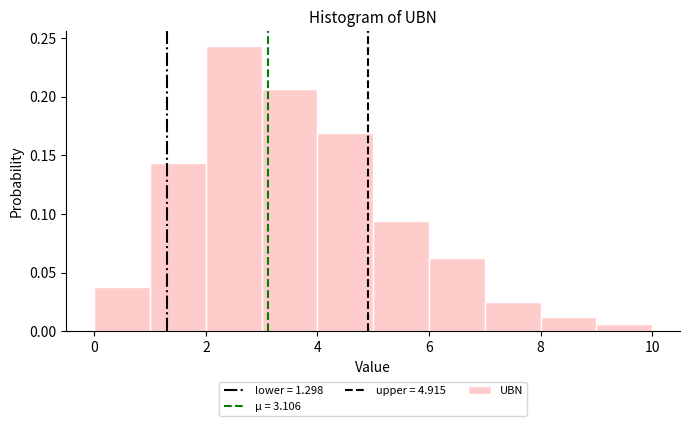

Reading left to right, transcribe this chart: for each bar, give the range it covers on the x-axis and its height. The values are not printed on the chart, so give them approximately, as read against the axis.

0 to 1: 0.040
1 to 2: 0.145
2 to 3: 0.245
3 to 4: 0.205
4 to 5: 0.170
5 to 6: 0.095
6 to 7: 0.065
7 to 8: 0.025
8 to 9: 0.015
9 to 10: 0.005